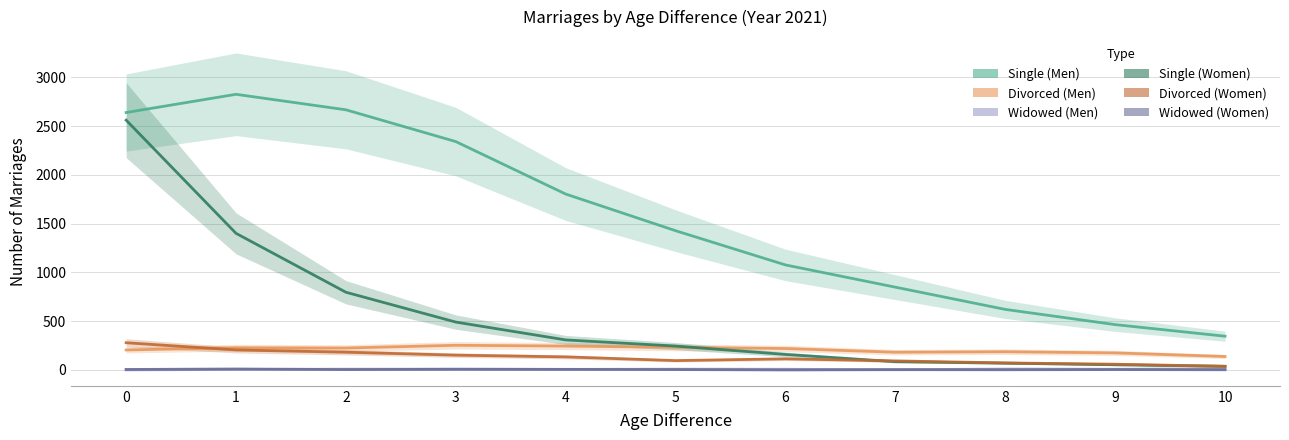

Reading left to right, what are all the values shown in this chart?

Single (Men): 2640	2827	2668	2342	1804	1428	1077	849	621	465	346
Divorced (Men): 205	228	225	253	245	232	220	182	187	175	138
Widowed (Men): 1	5	8	8	6	8	7	3	9	7	12
Single (Women): 2562	1401	797	491	308	245	159	85	70	53	38
Divorced (Women): 279	205	182	152	134	96	114	93	72	59	37
Widowed (Women): 5	10	4	7	6	4	0	3	2	4	2